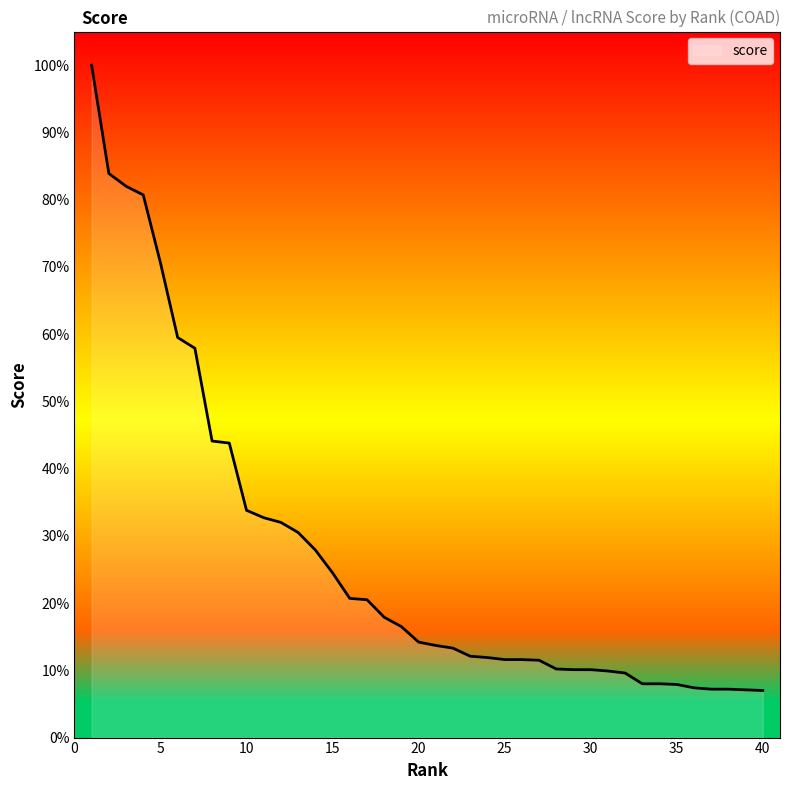

Does the chart display data point markers on the line(s)?

No